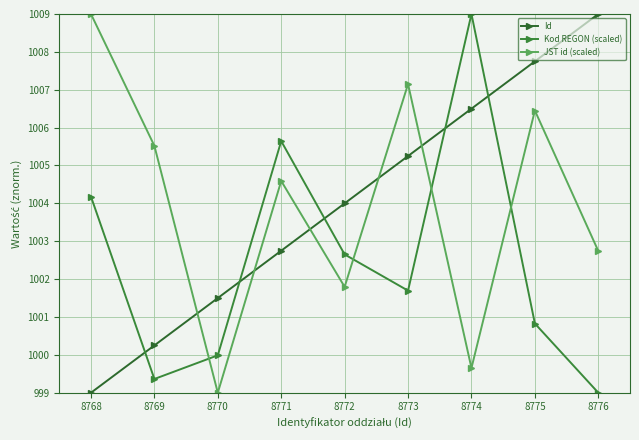

Is it true that Id equals 501.0 at 8770?

False